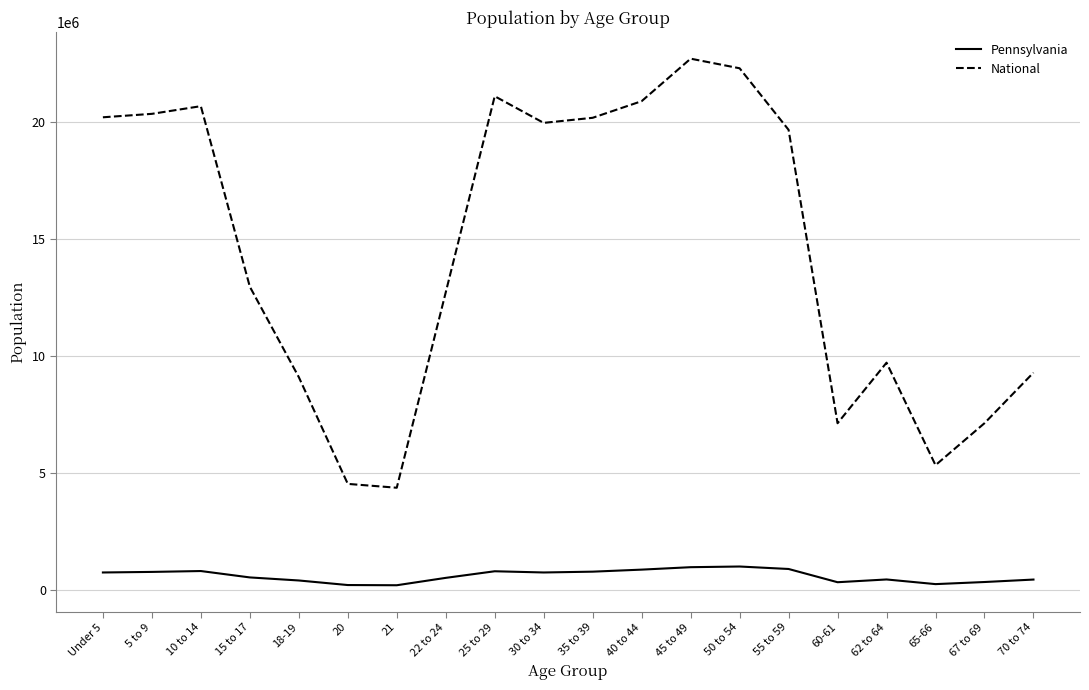

Which series changed the most between 5 to 9 and 55 to 59?

National